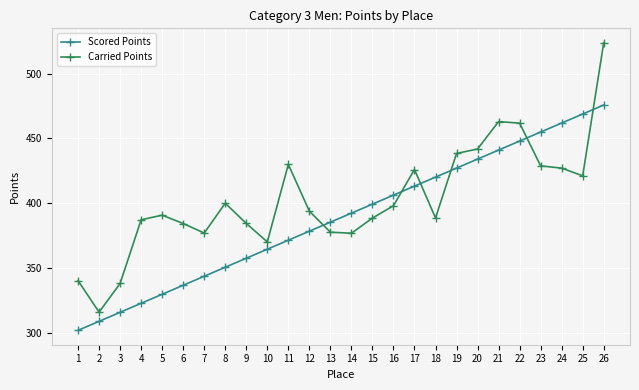

True or false: Scored Points has more than 2 interior local peaks.

False